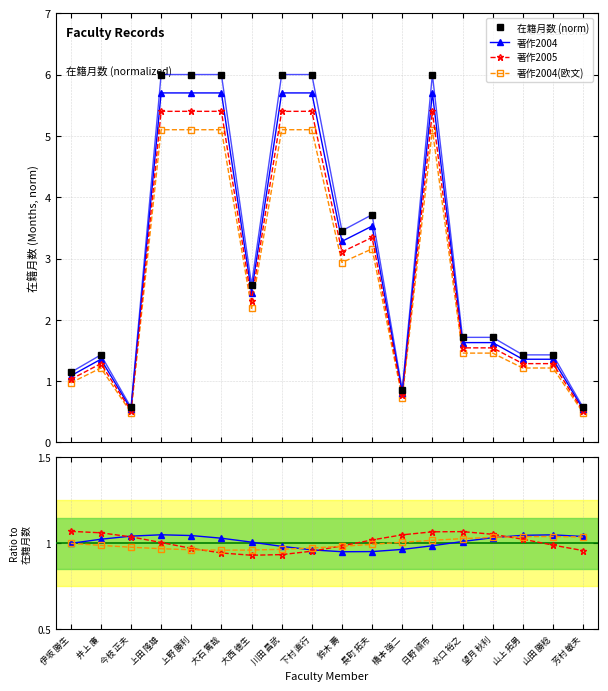

The 著作2005 series shows 1.8 at 山上 拓男. True or false?

False